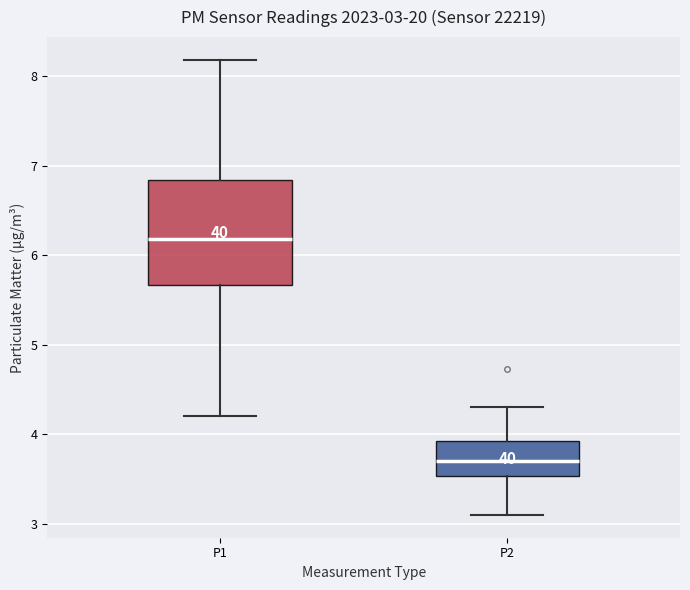

Comparing the boxes themselves (not the whiskers), which one is the tallest?

P1